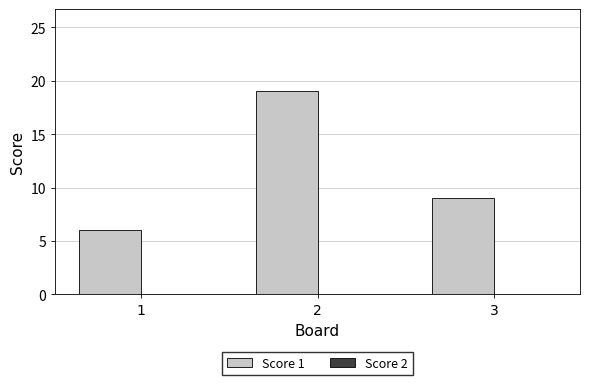

List the labels in order of value, largest first.

2, 3, 1